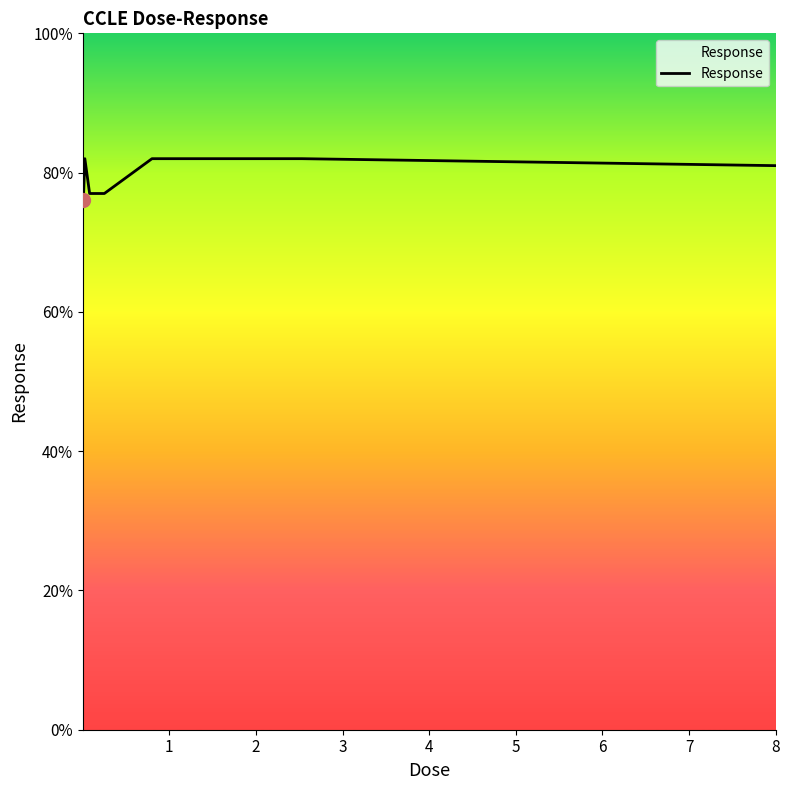

What is the maximum value shown in the chart?

82